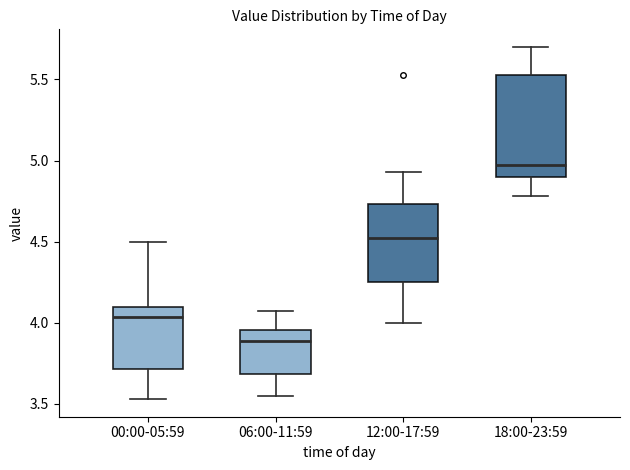

Which box is the tallest, from its lower edge to its upper edge?

18:00-23:59